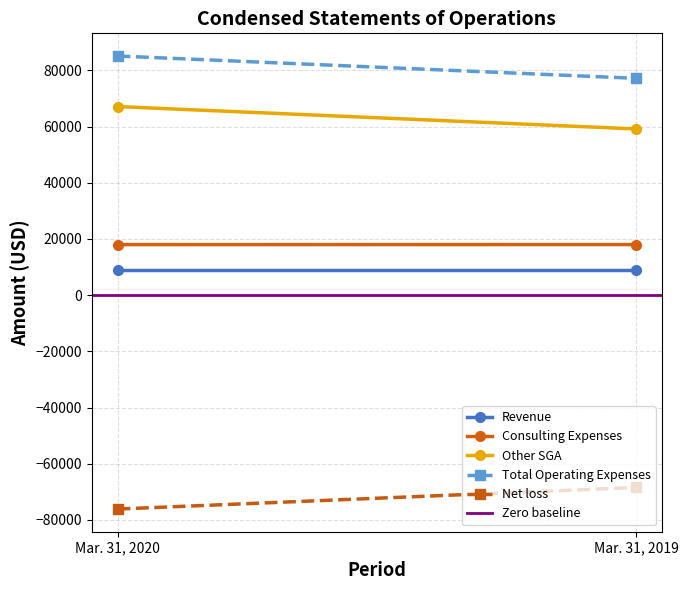

How many data points in Total Operating Expenses are less than 85123?

1